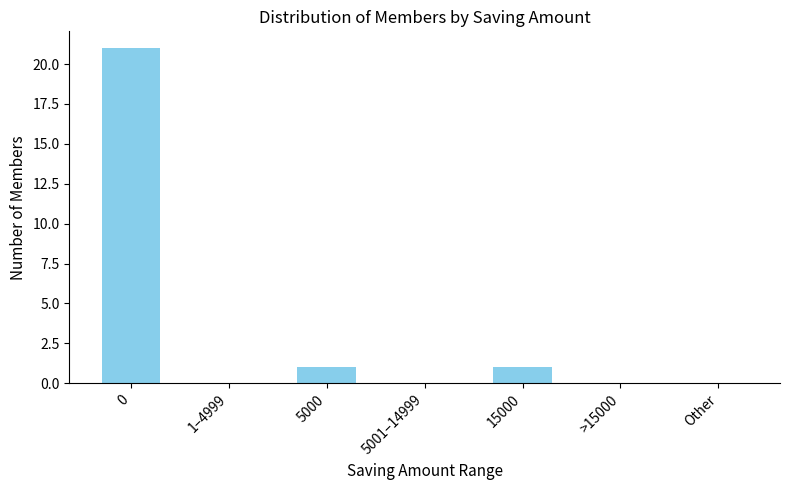

Are the bars horizontal?

No